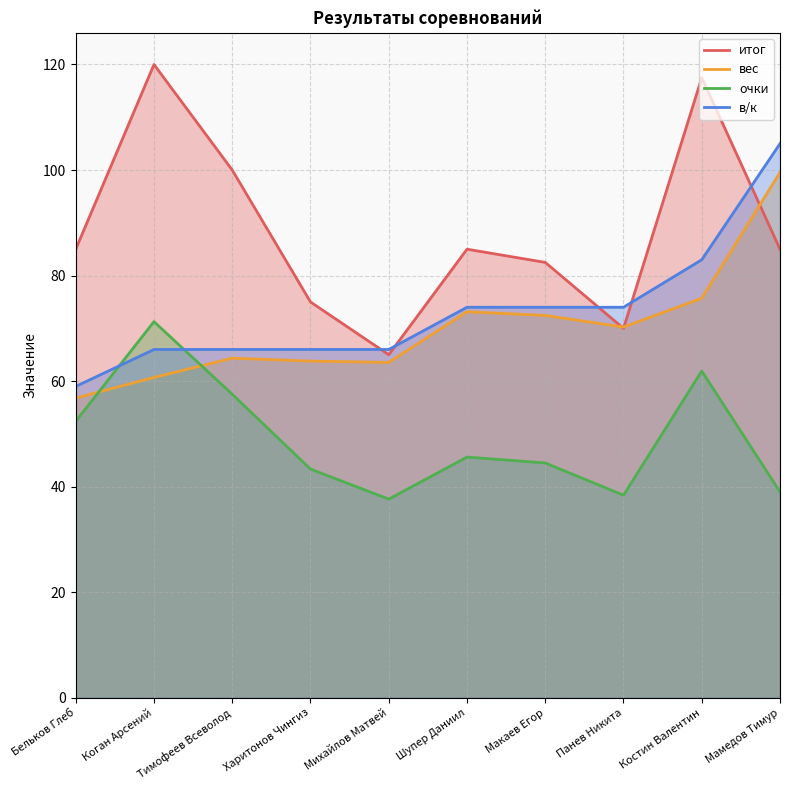

At which category is the sum across all series the highest?

Костин Валентин